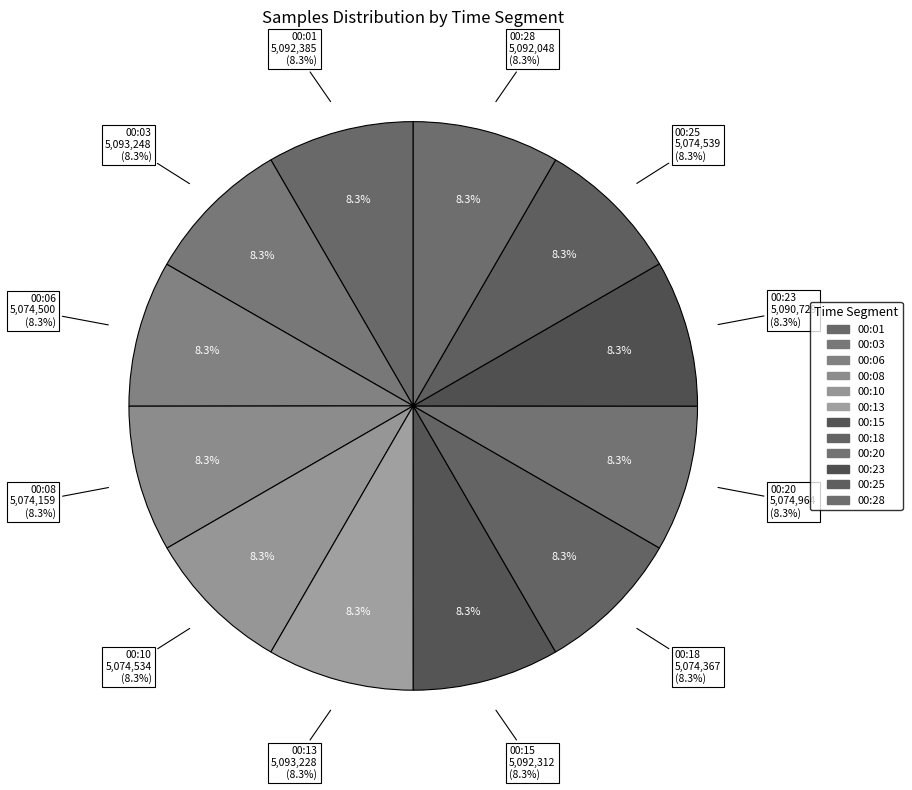

Count the number of slices in the pie.

12